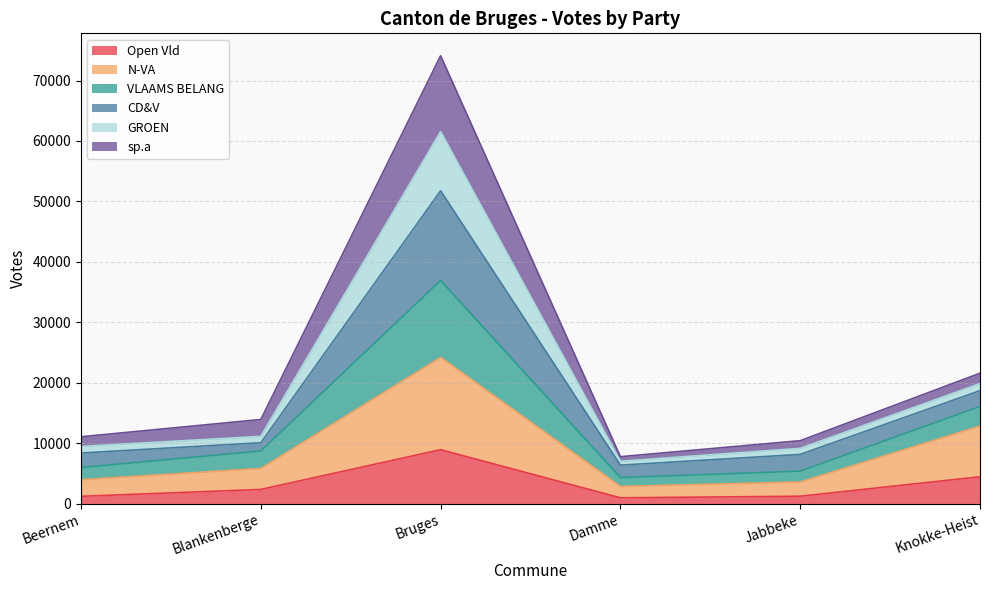

Which has a higher value, Knokke-Heist or Jabbeke?

Knokke-Heist